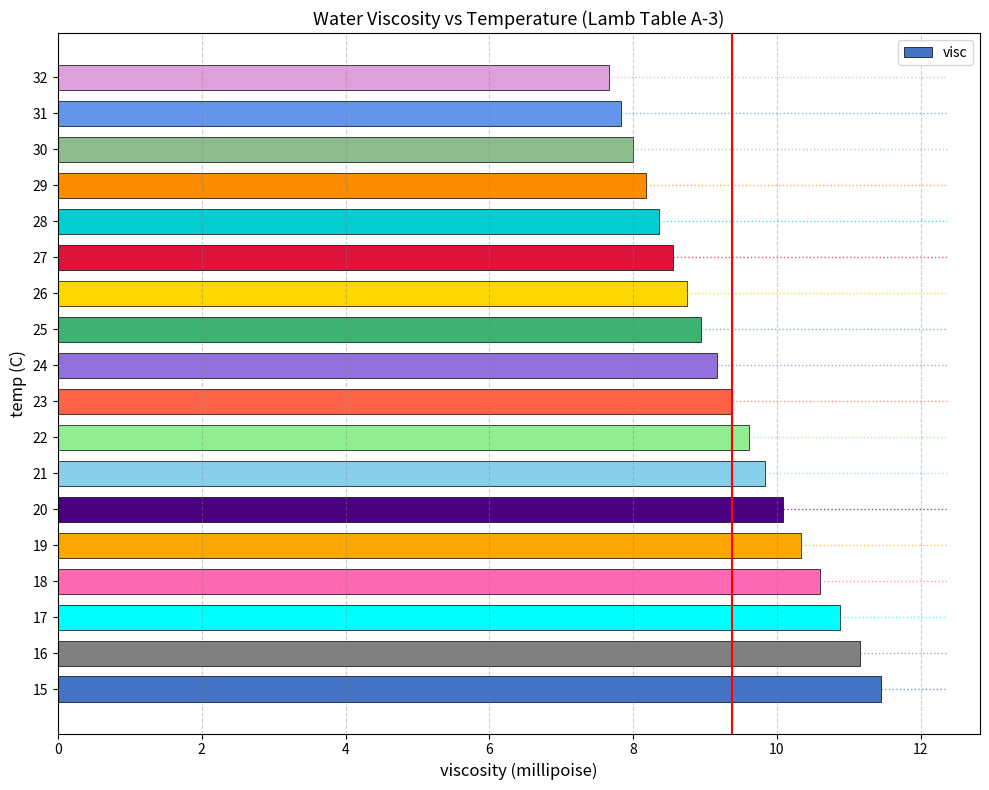

What is the sum of all values?

168.8